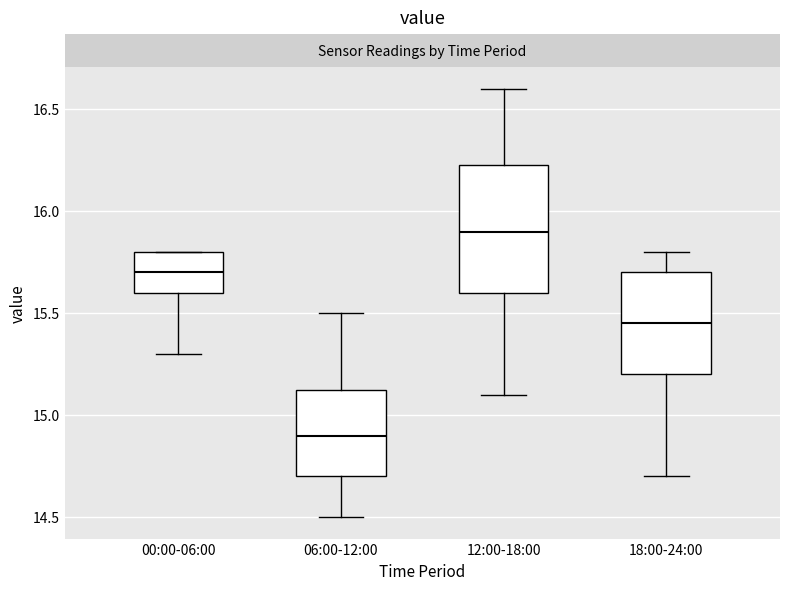

Where does the median line of the box for 18:00-24:00 sit on the y-axis? The values are not printed on the chart, so give them approximately, as read against the axis.

15.45